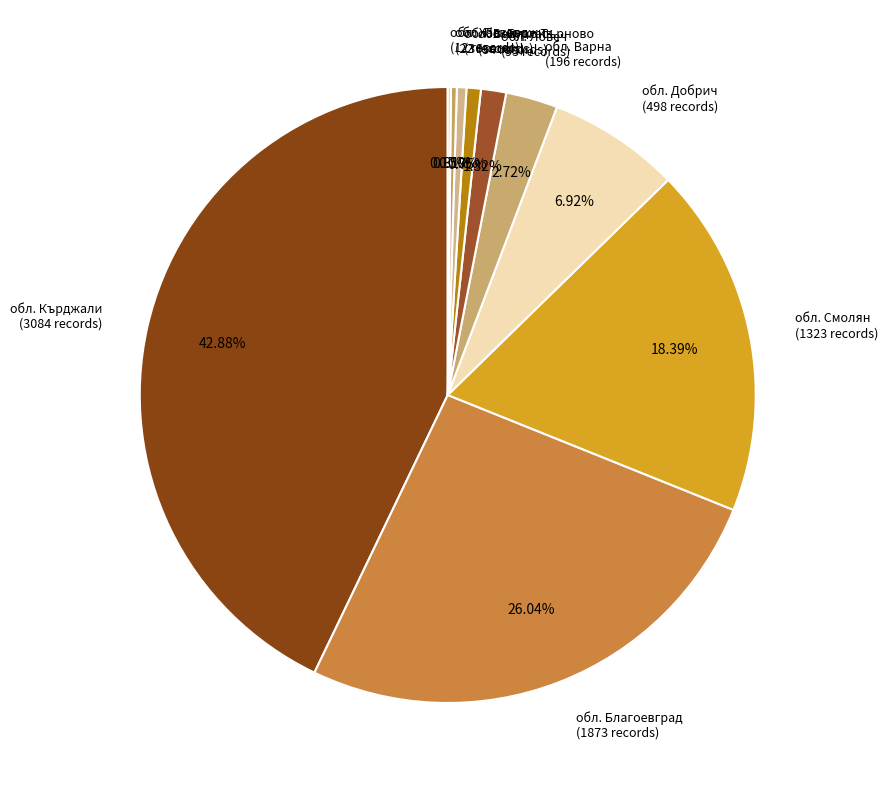

What percentage is the обл. Кърджали slice, to the nearest percent?

43%